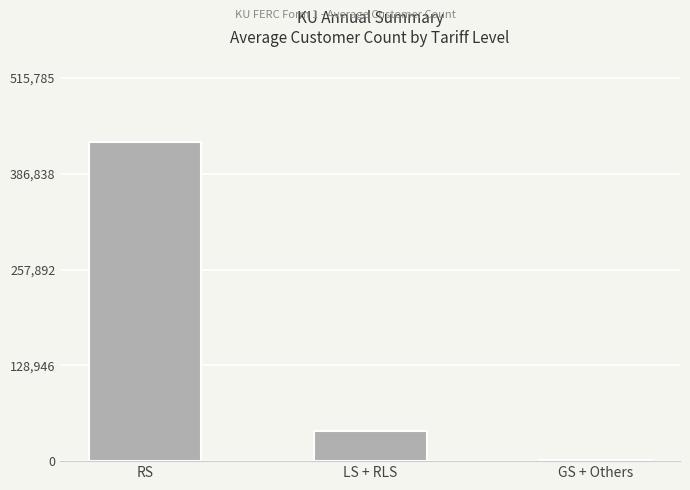

Reading right to left, transcribe all the data shown in this chart.

GS + Others=1576	LS + RLS=40045	RS=429821